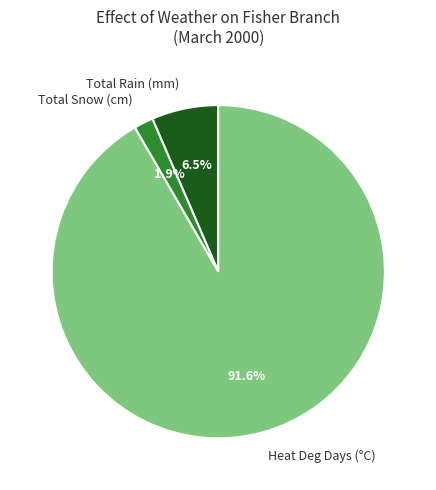

Between Heat Deg Days (°C) and Total Rain (mm), which is larger?

Heat Deg Days (°C)